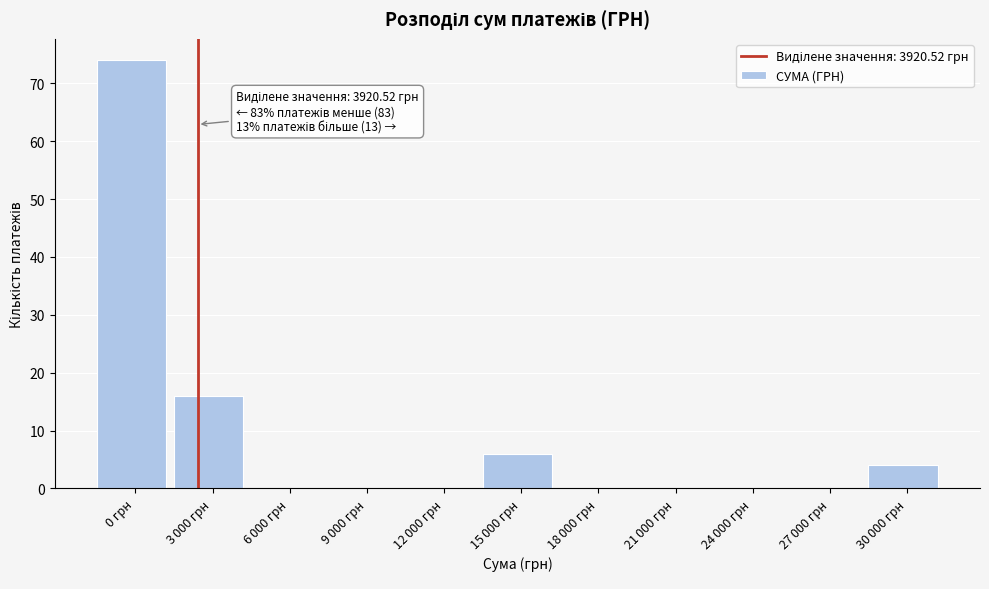

At which category does the chart reach its peak across all series?

0 грн